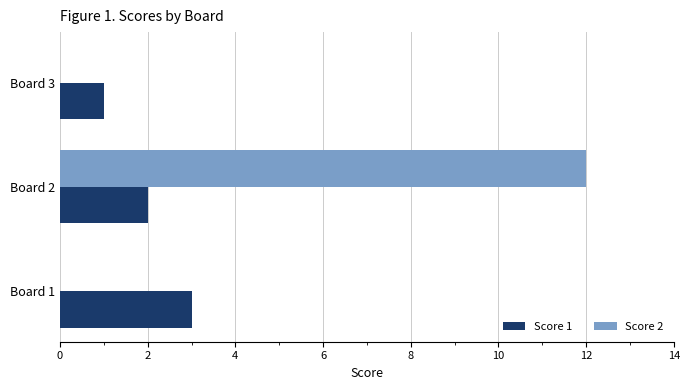

Which category has the highest value across all series?

Board 2